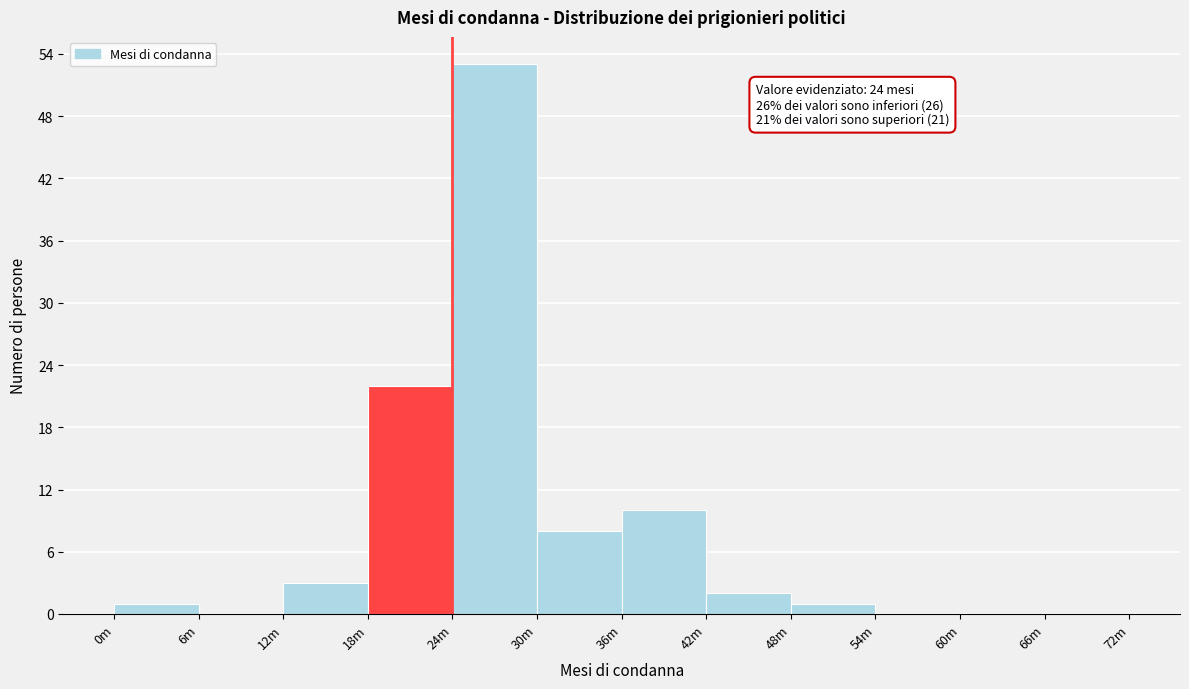

Reading right to left, list all the values displayed in this chart.

66m=0	60m=0	54m=0	48m=1	42m=2	36m=10	30m=8	24m=53	18m=22	12m=3	6m=0	0m=1